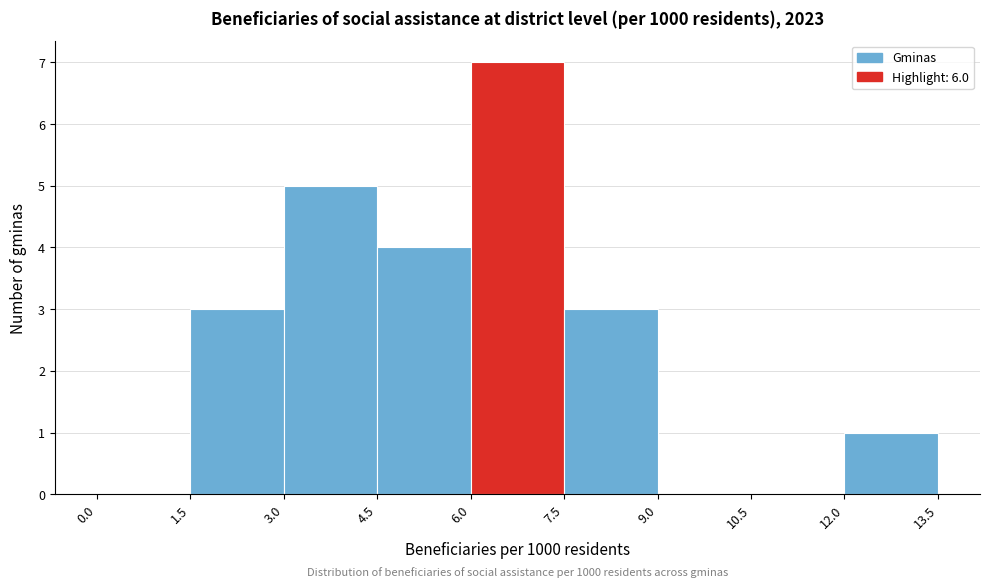

Over which range of the x-axis is the bar tallest?

6.0 to 7.5